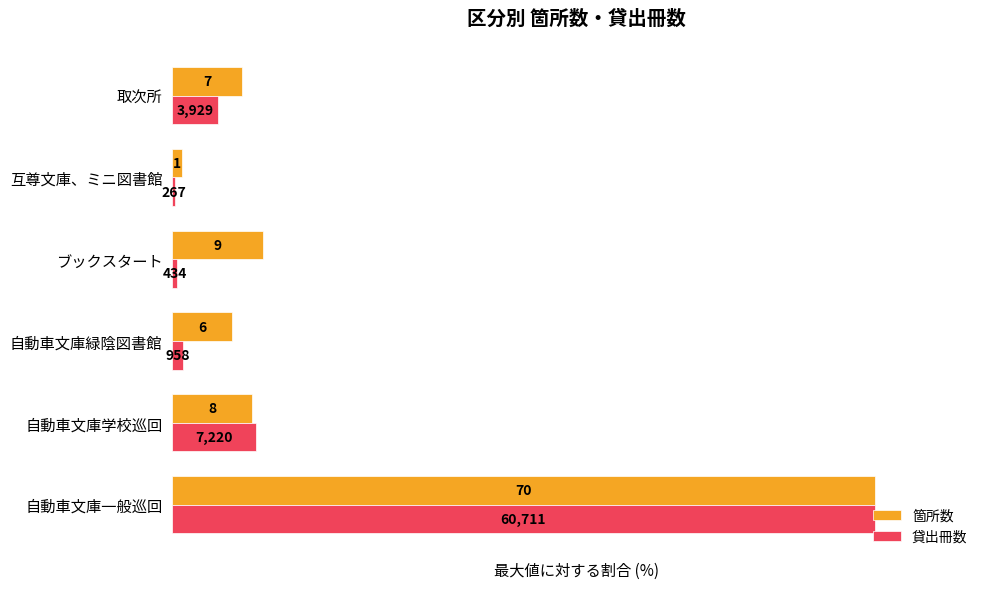

Reading right to left, what are all the values shown in this chart?

箇所数: 10.0	1.4	12.9	8.6	11.4	100.0
貸出冊数: 6.5	0.4	0.7	1.6	11.9	100.0